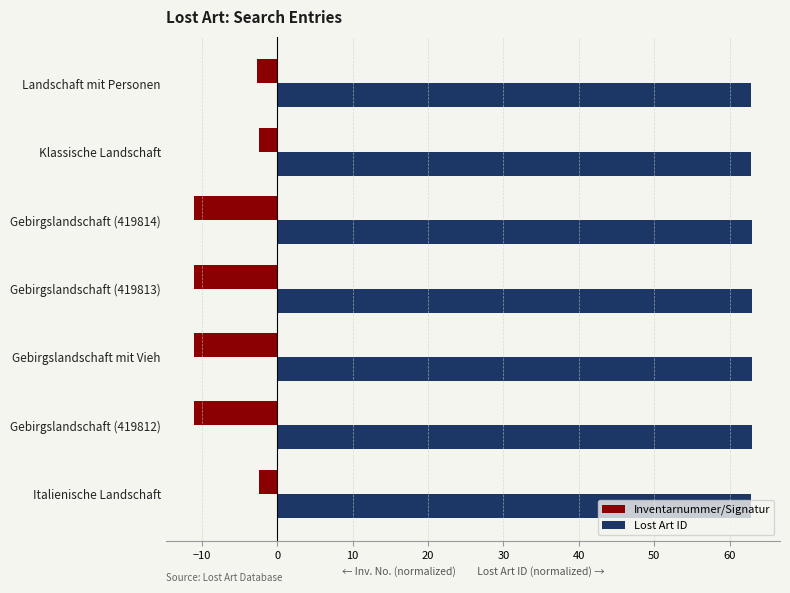

How many values in the Inventarnummer/Signatur series are below -11?

4